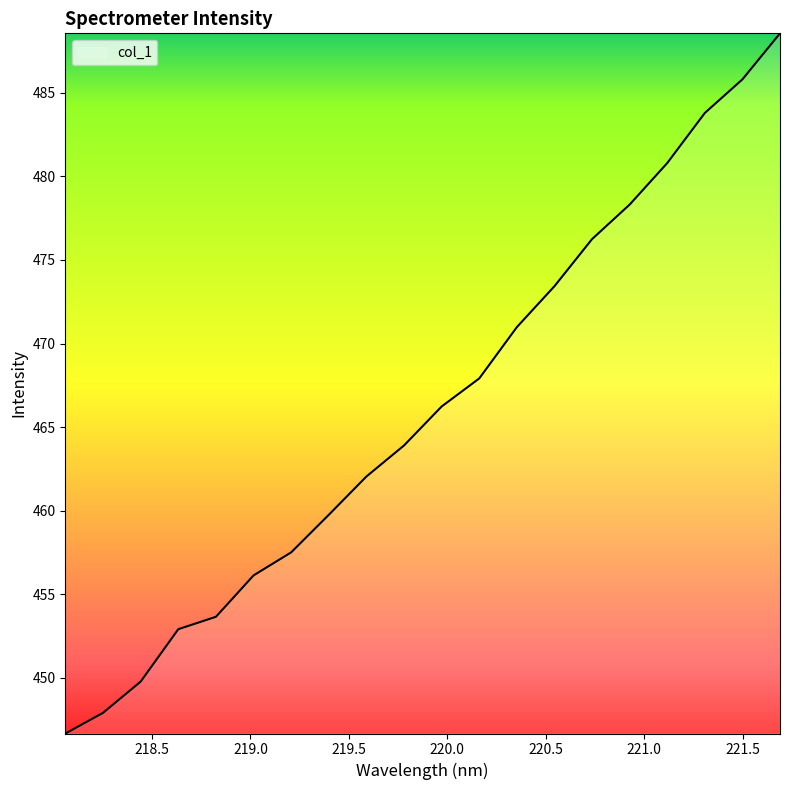

What is the difference between the maximum and minimum values?

41.9